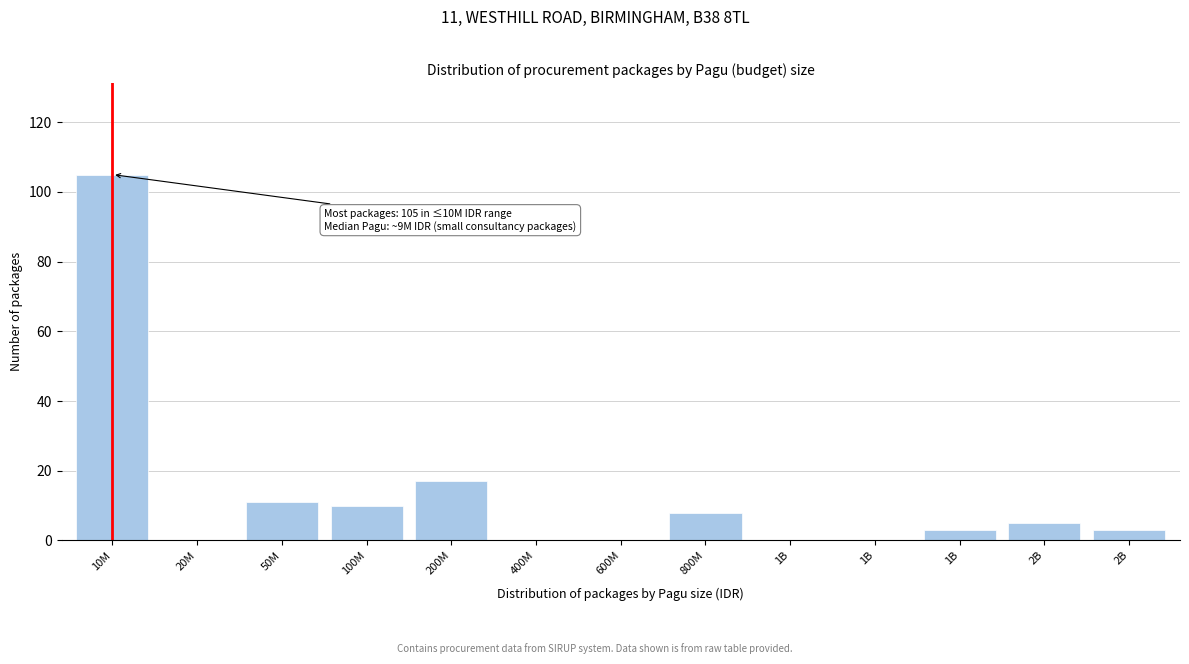

How many categories are shown in the chart?

13